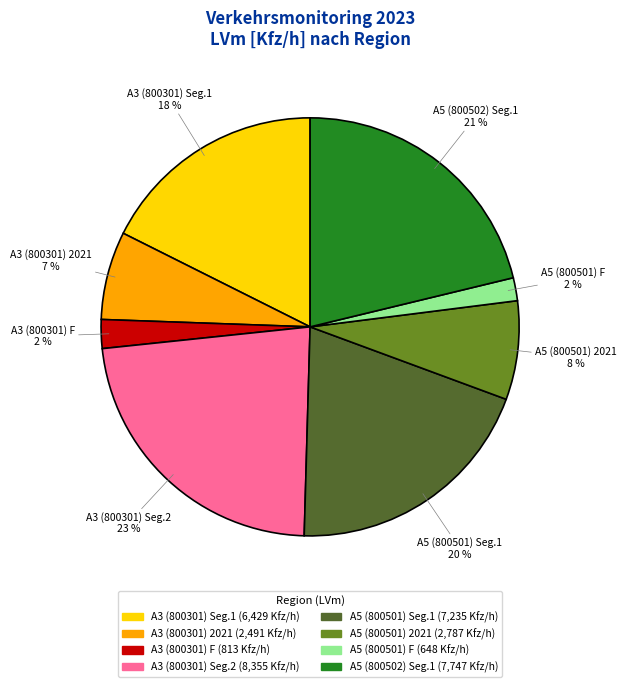

Is there a majority slice in this chart?

No